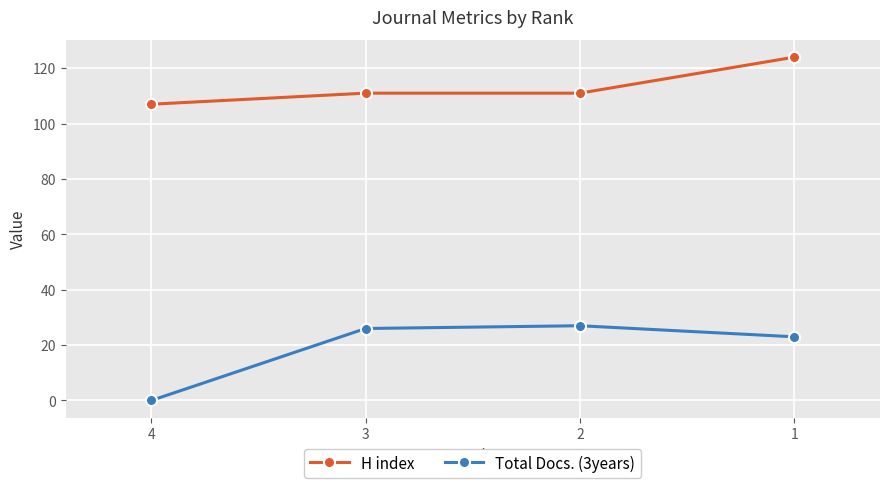

What is the difference between the maximum and minimum values in the Total Docs. (3years) series?

27